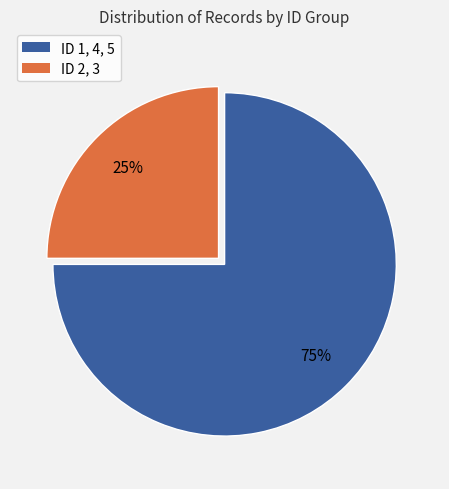

To the nearest percent, what is the average slice percentage?

50%